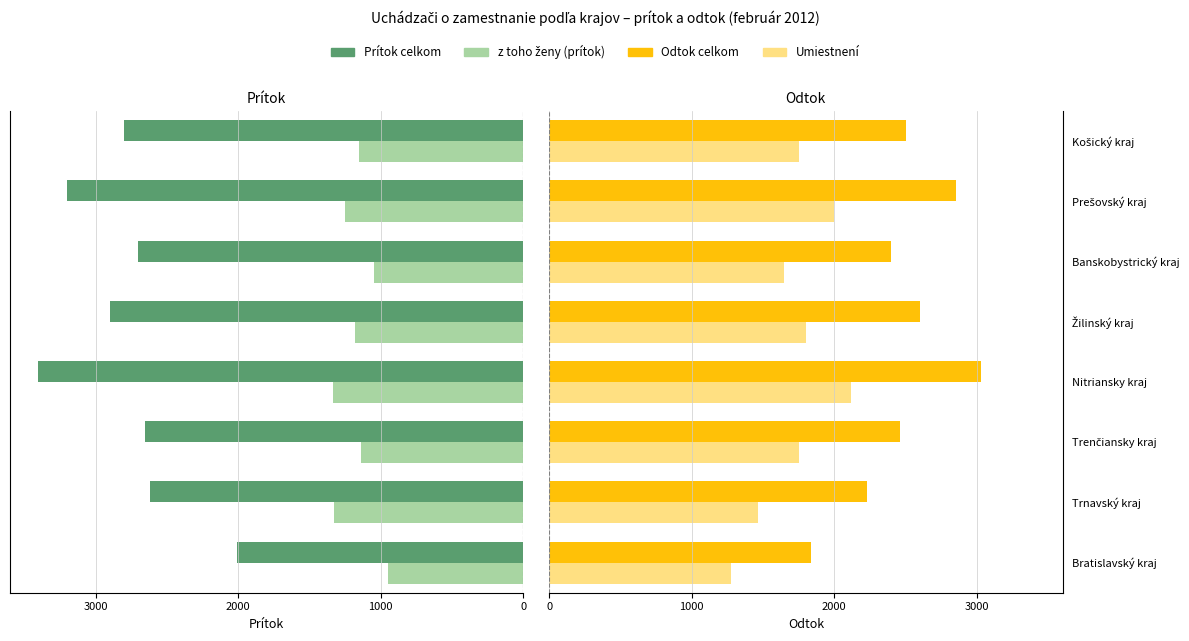

List the series in order of their overall mean, highest first.

Prítok celkom, Odtok celkom, Umiestnení, z toho ženy